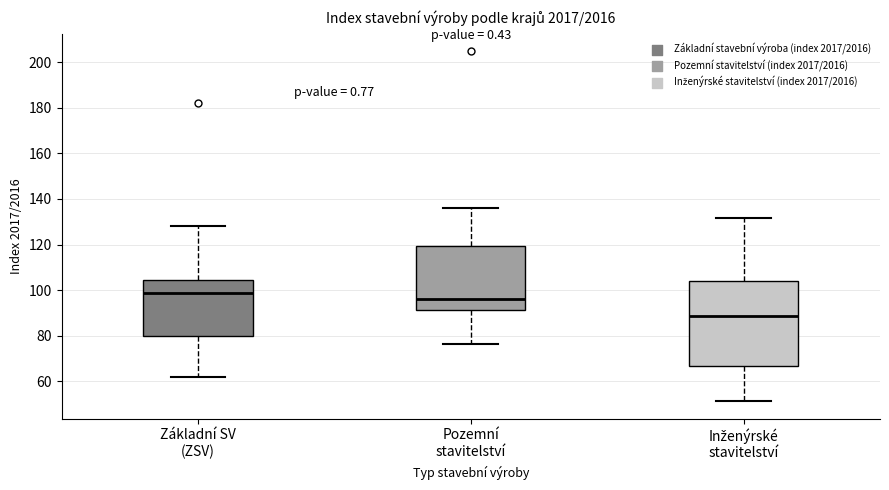

Reading left to right, read every box against the y-axis: the position of its median line, the range the box covers, and the ends of its whiskers. The values are not printed on the chart, so give them approximately, as read against the axis.

Základní SV (ZSV): median 98, box 80 to 104, whiskers 62 to 128
Pozemní stavitelství: median 96, box 92 to 120, whiskers 76 to 136
Inženýrské stavitelství: median 88, box 66 to 104, whiskers 52 to 132